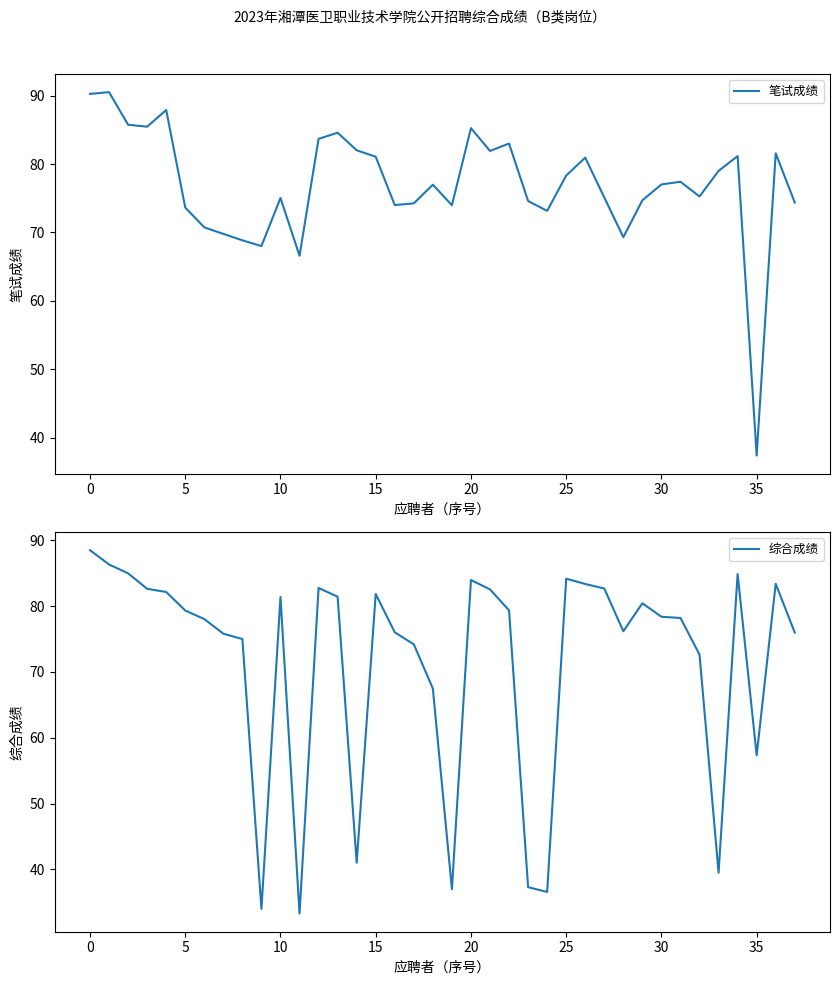

What is the maximum value for 综合成绩?

88.5